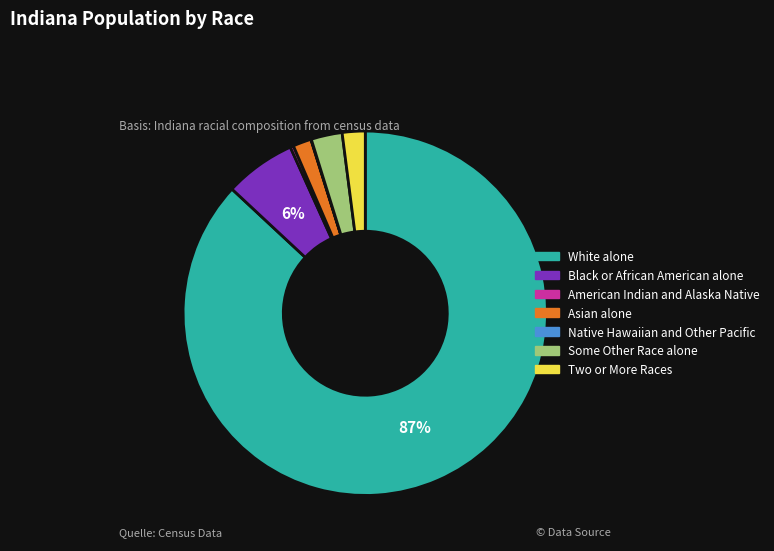

To the nearest percent, what portion does White alone represent?

87%